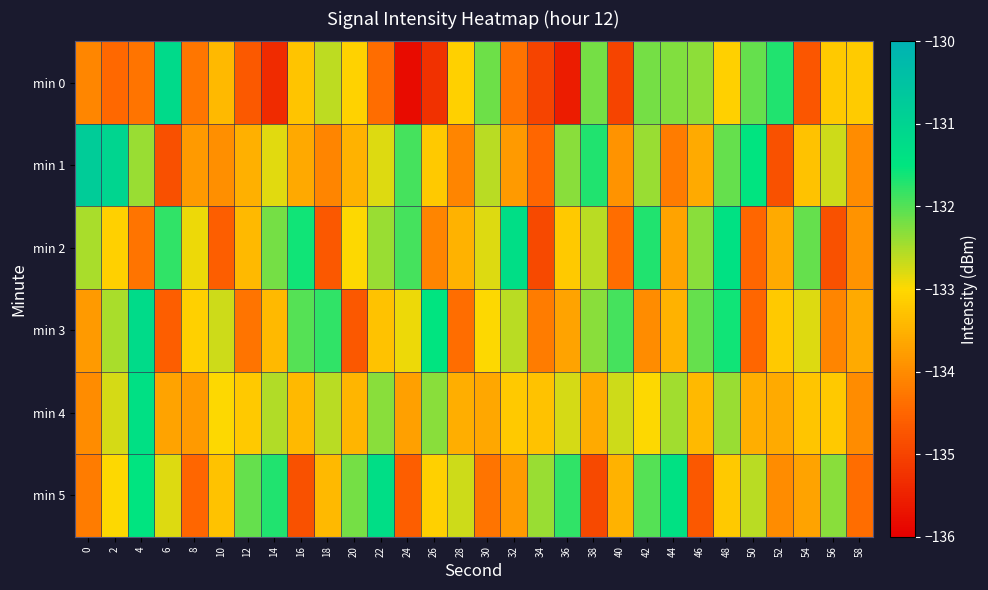

Between 10 and 52, which series saw the biggest shift?

min 0